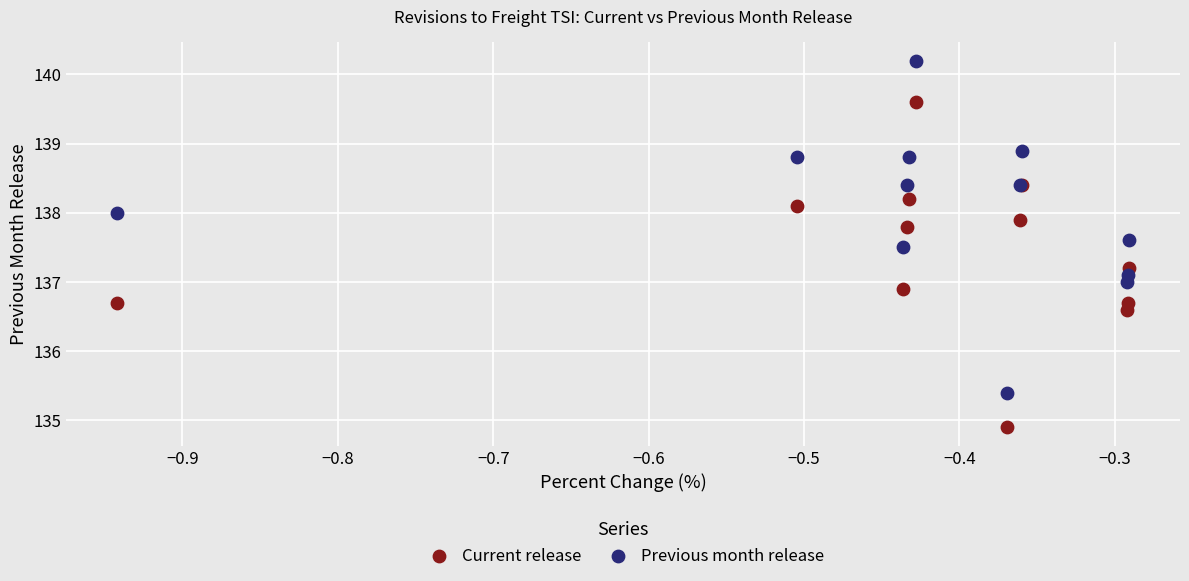

Which series reaches the minimum Y coordinate?

Current release